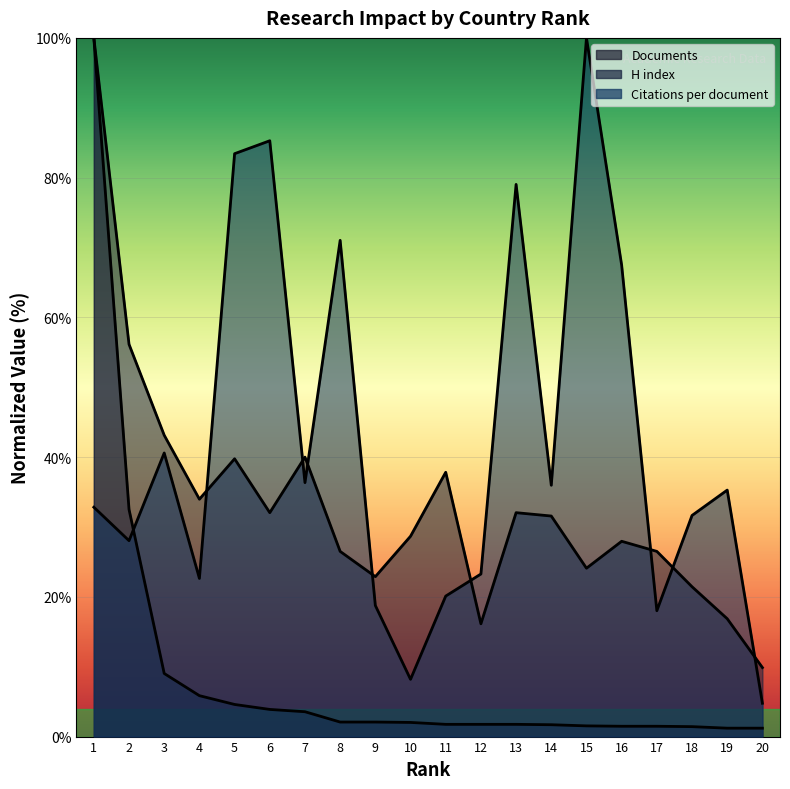

What is the average value of the H index series?

33.4